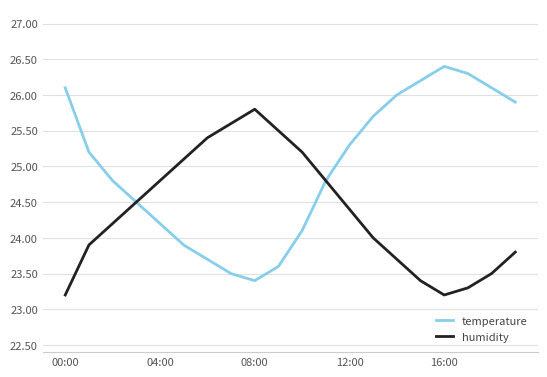

What is the highest value of the temperature series?

26.4